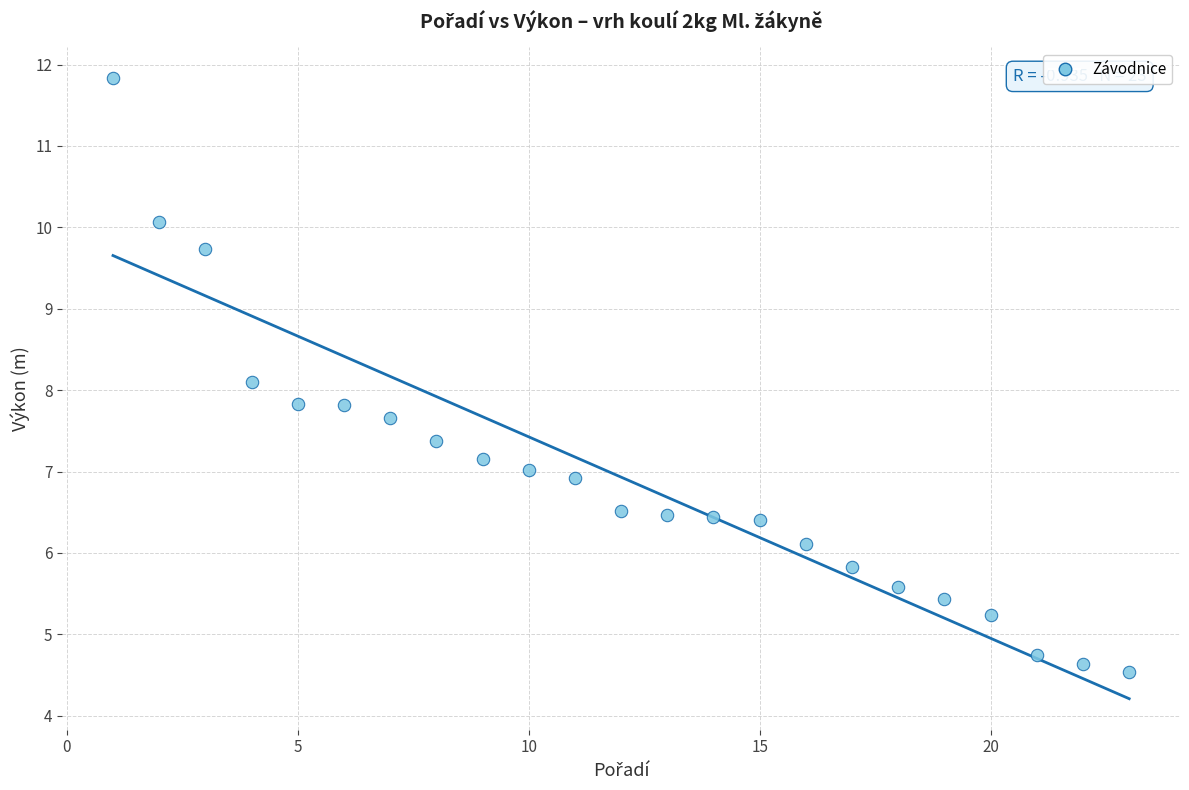

What is the range of X values (max minus min)?

22.0